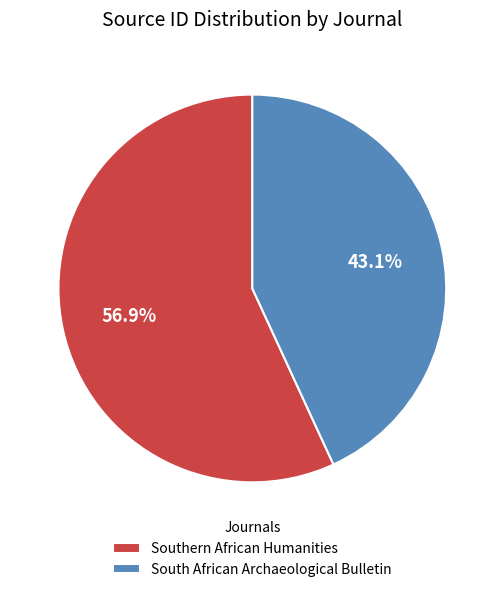

Is there a majority slice in this chart?

Yes